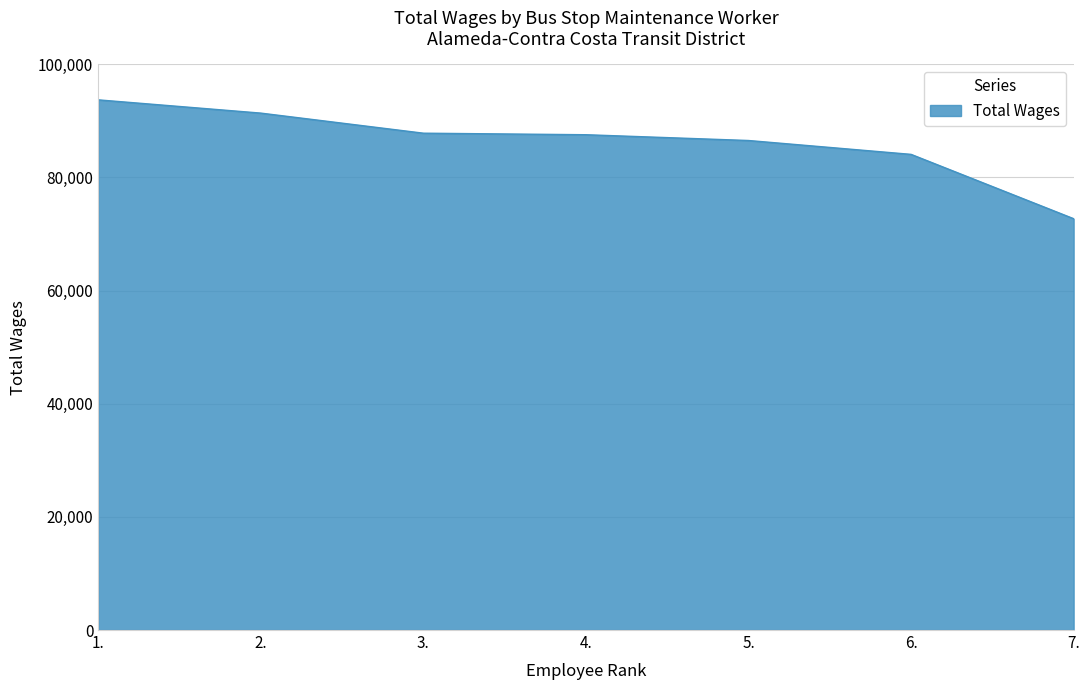

Read the value at 1., to the nearest 50.

93700